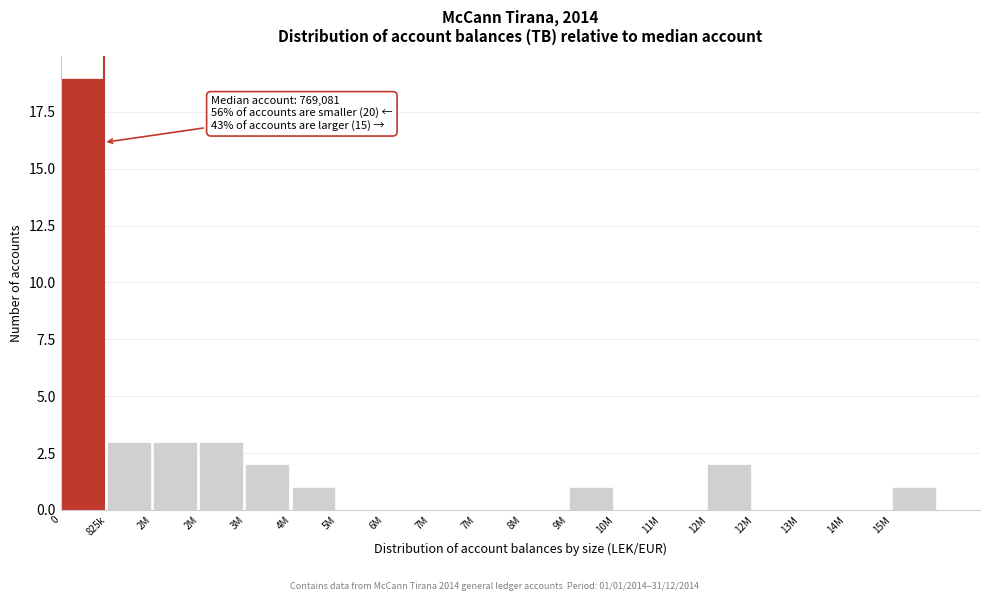

How many series are shown in this chart?

1